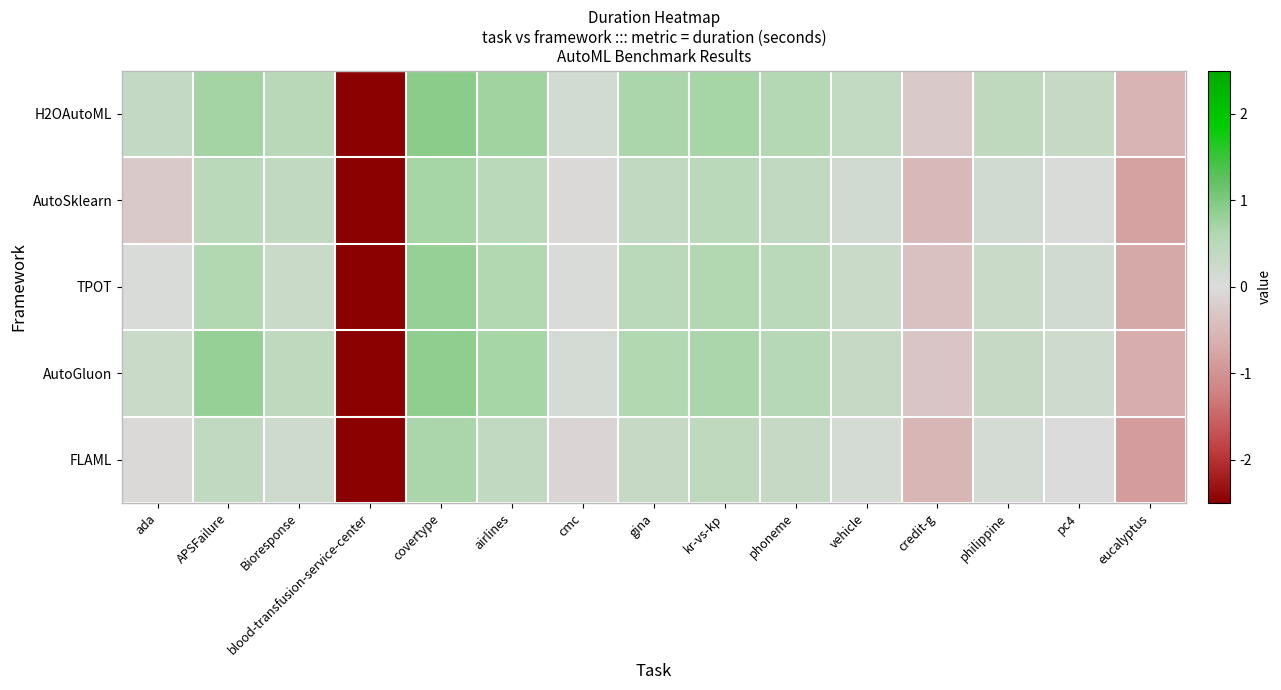

Which has a higher value, covertype or vehicle?

covertype